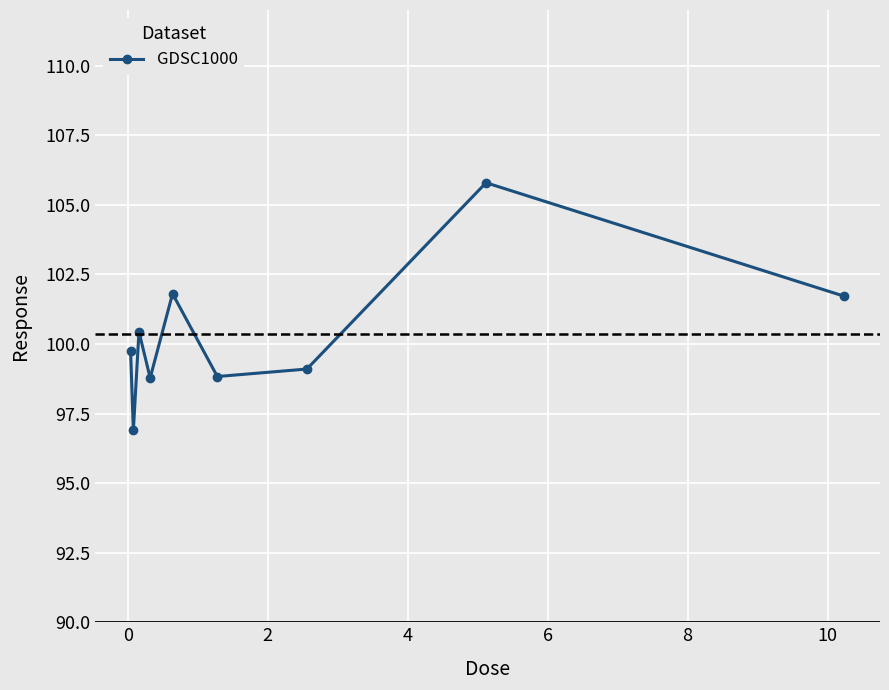

What is the maximum value shown in the chart?

105.8